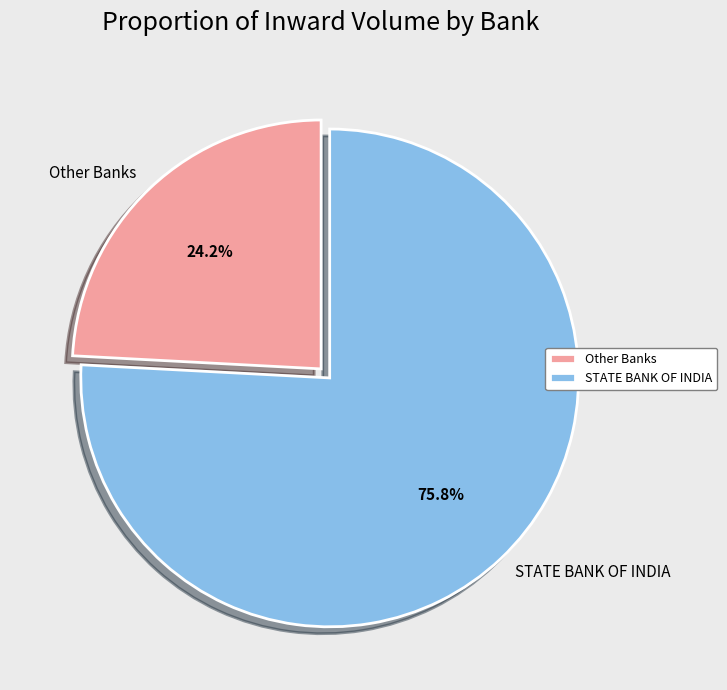

Which slice represents more than half of the pie?

STATE BANK OF INDIA